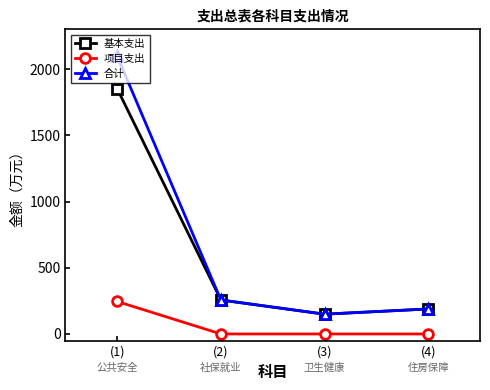

How many data points in 合计 are above 256?

2